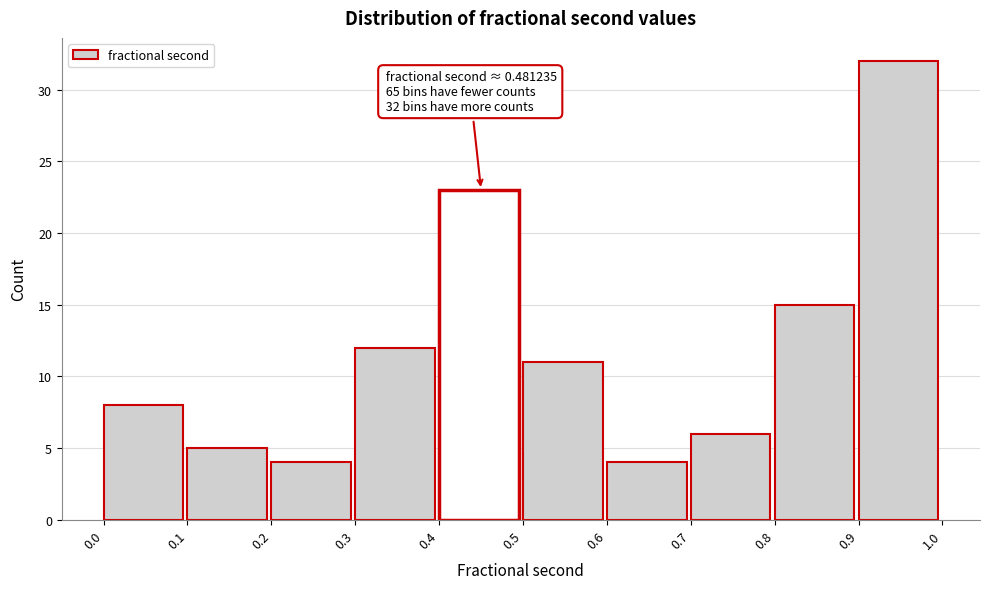

Over which range of the x-axis is the bar tallest?

0.9 to 1.0